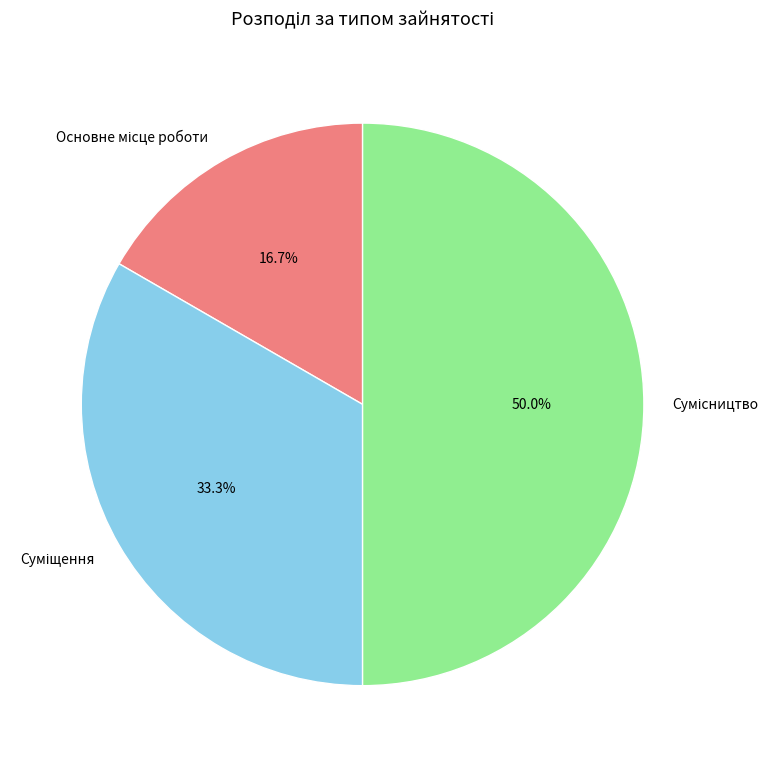

What portion of the pie excludes Основне місце роботи?

83.3%